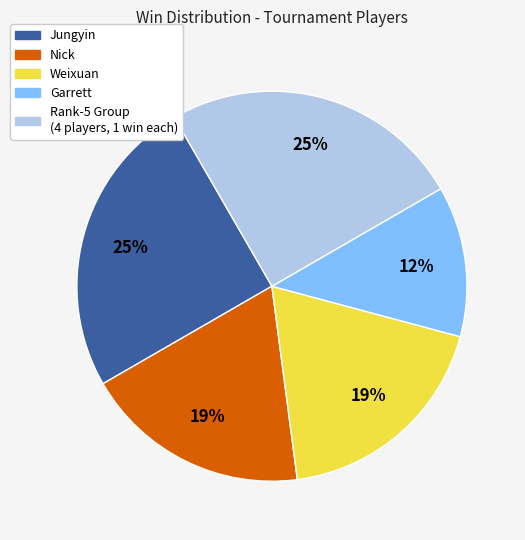

To the nearest percent, what is the average slice percentage?

20%